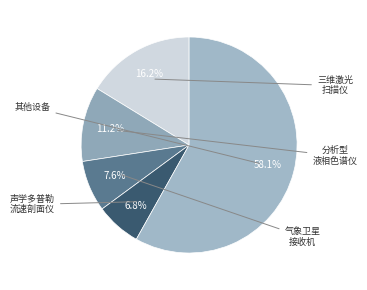

Count the number of slices in the pie.

5